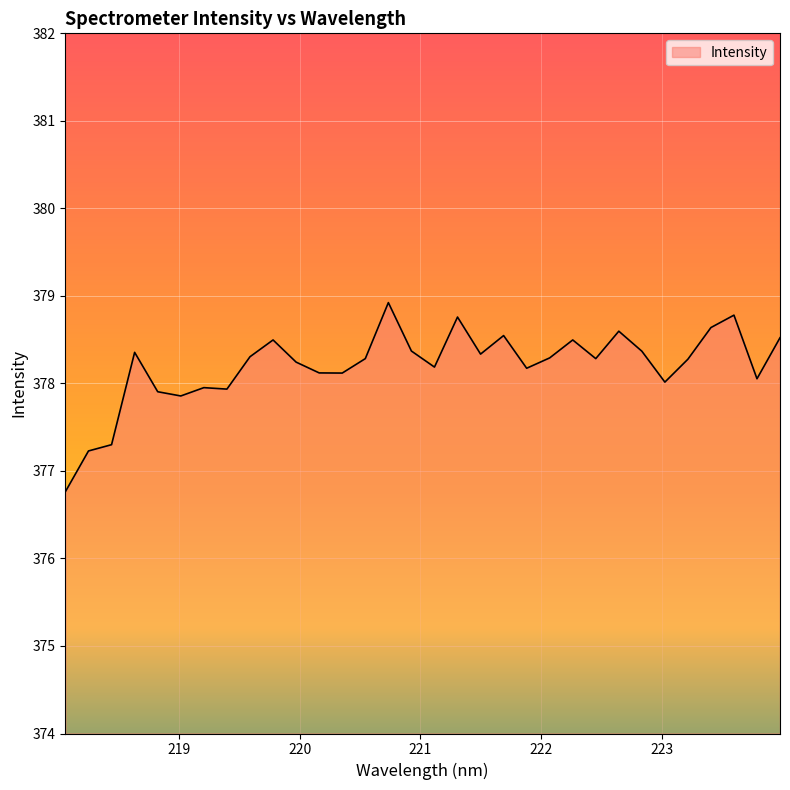

What is the difference between the maximum and minimum values?

2.2